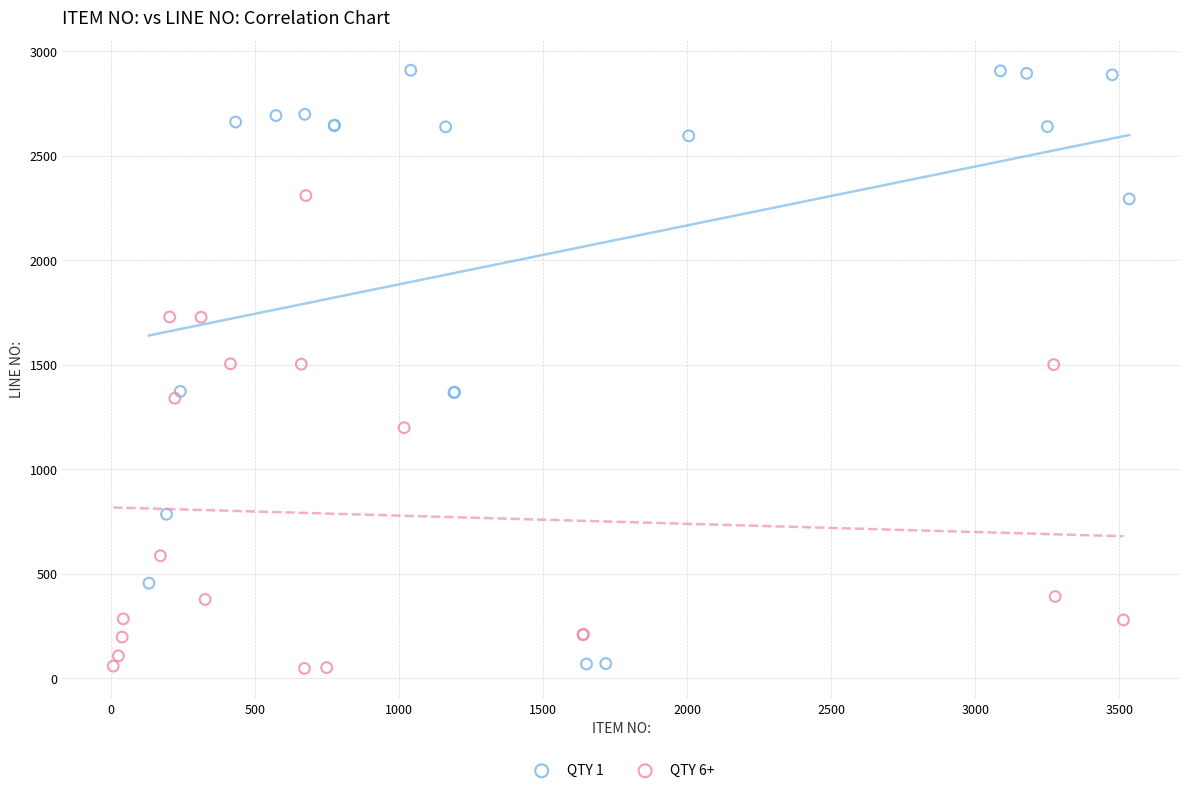

Which series has the largest Y range (max minus min)?

QTY 1